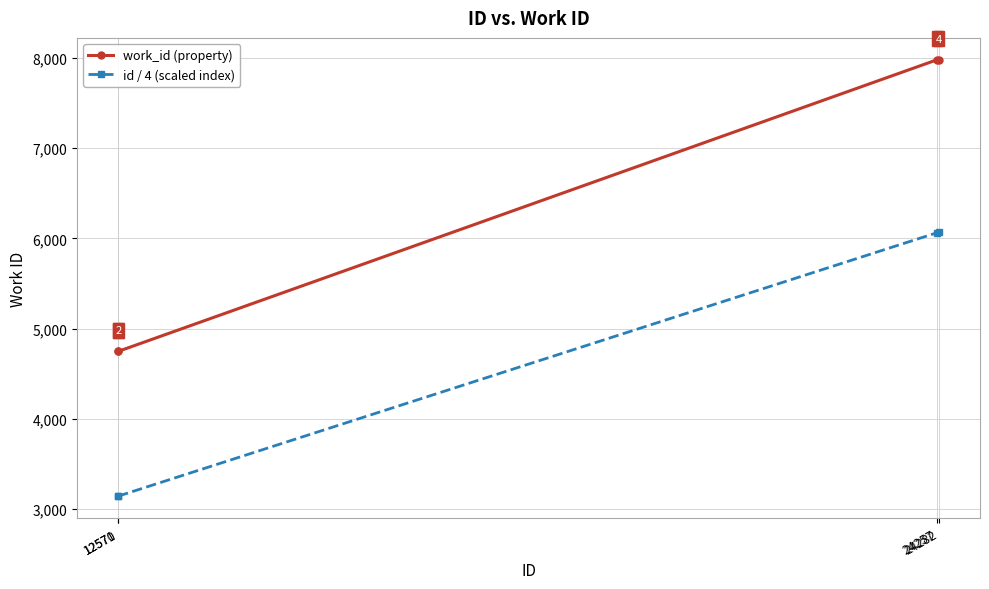

What is the spread (max minus min) of values at 12570?

1605.5